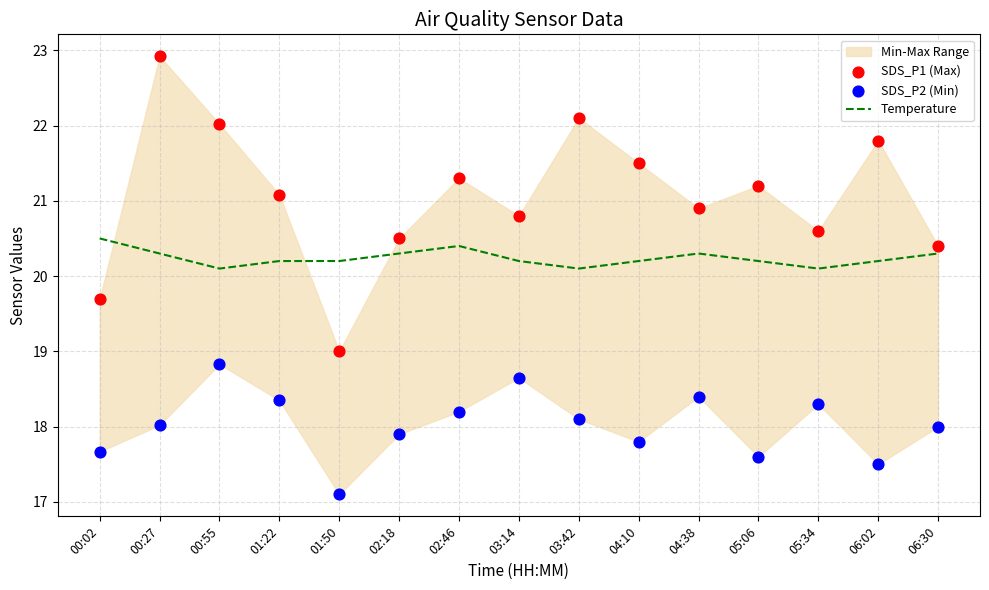

At how many categories does at least one series exceed 21?

8